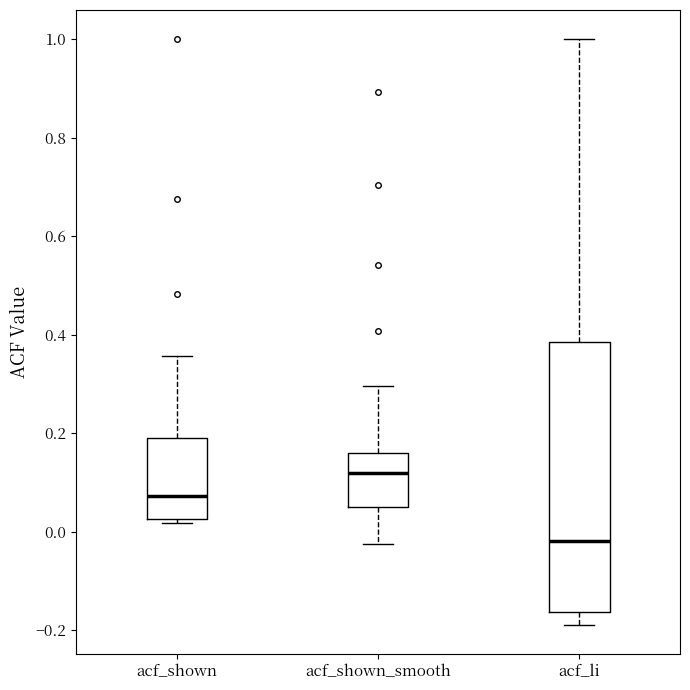

Reading left to right, transcribe this box plot: for each box, give where its median line is, the range the box spans, and where its two whiskers end, as read against the y-axis. The values are not printed on the chart, so give them approximately, as read against the axis.

acf_shown: median 0.08, box 0.02 to 0.18, whiskers 0.02 (just below the box's lower edge) to 0.36
acf_shown_smooth: median 0.12, box 0.04 to 0.16, whiskers -0.02 to 0.30
acf_li: median -0.02, box -0.16 to 0.38, whiskers -0.18 to 1.00